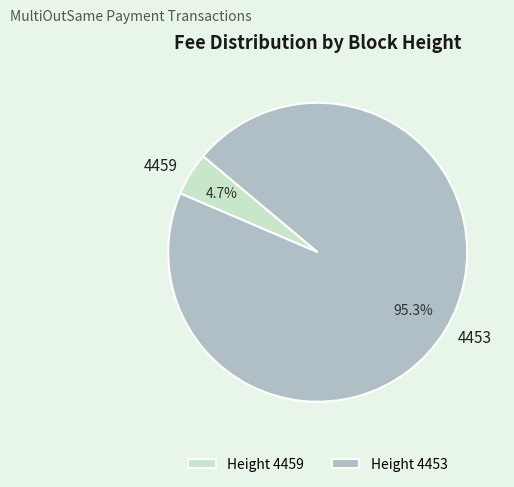

Which category has the biggest portion of the pie?

4453